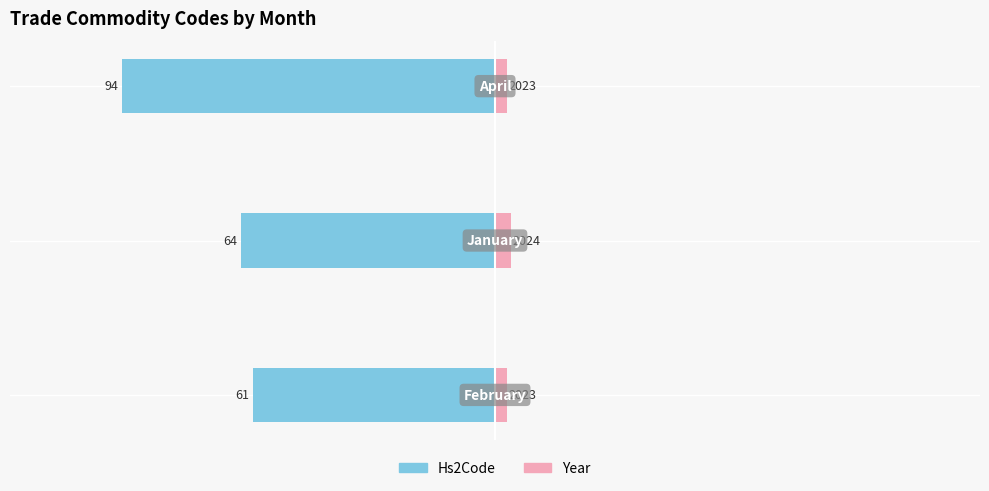

Which series has the widest spread of values?

Hs2Code